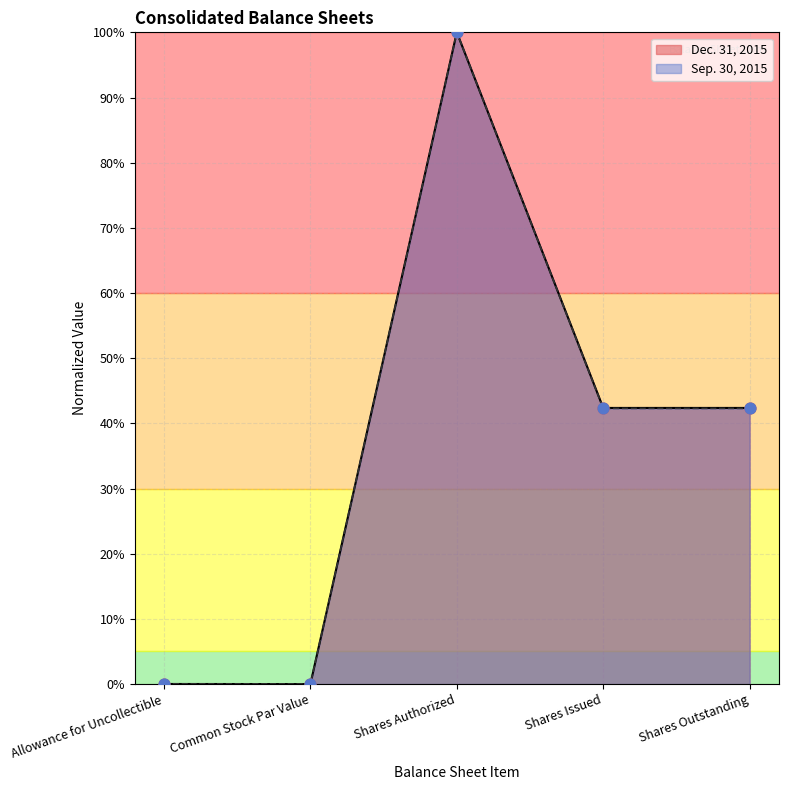

Which series reaches the maximum Y coordinate?

Dec. 31, 2015